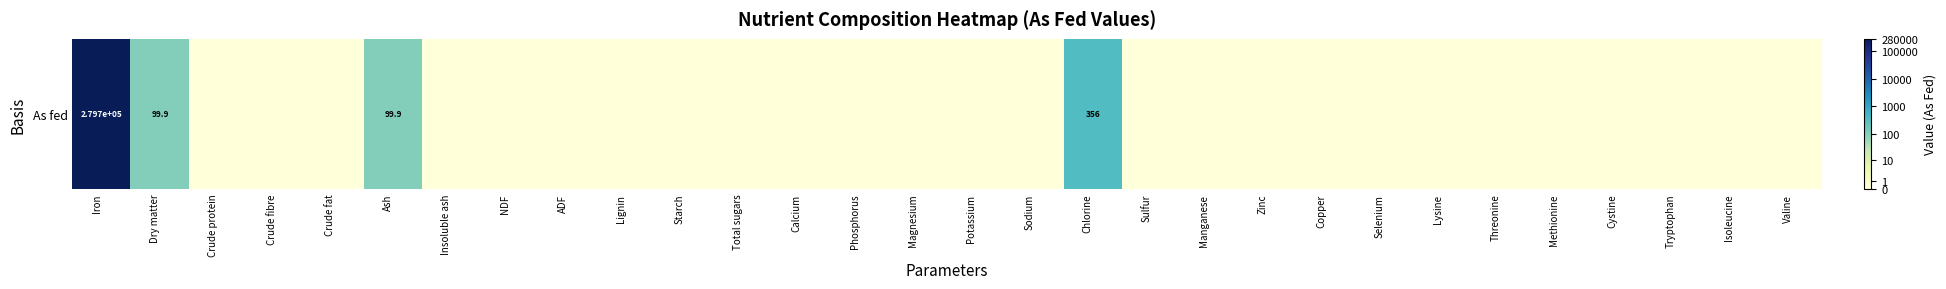

What is the difference between the second highest and minimum values?

5.9